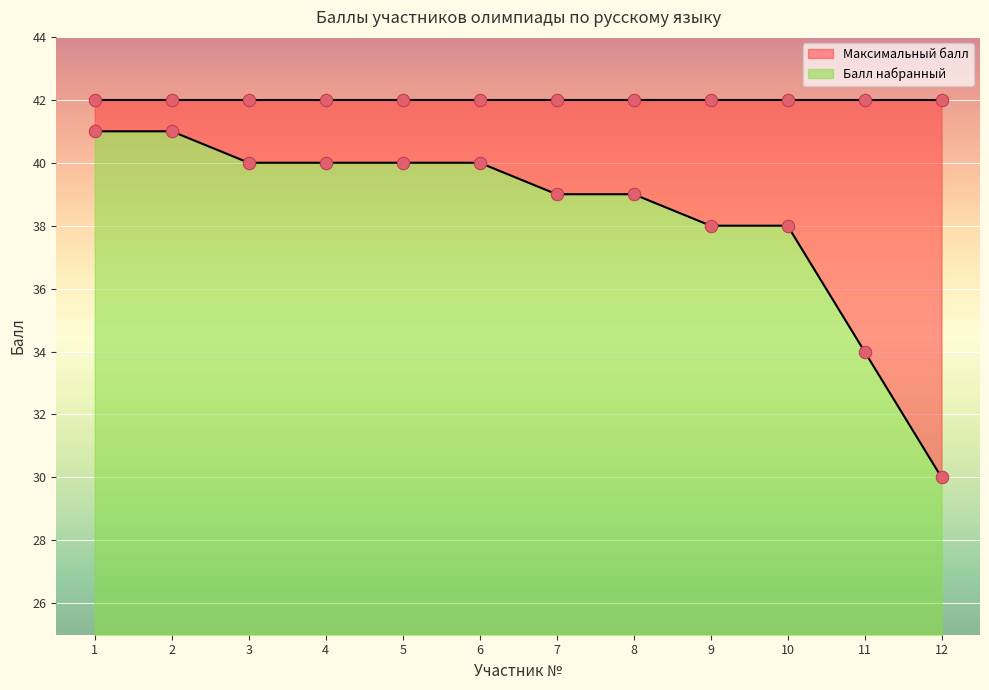

What is the ratio of the value at 11 to the value at 5?

0.8